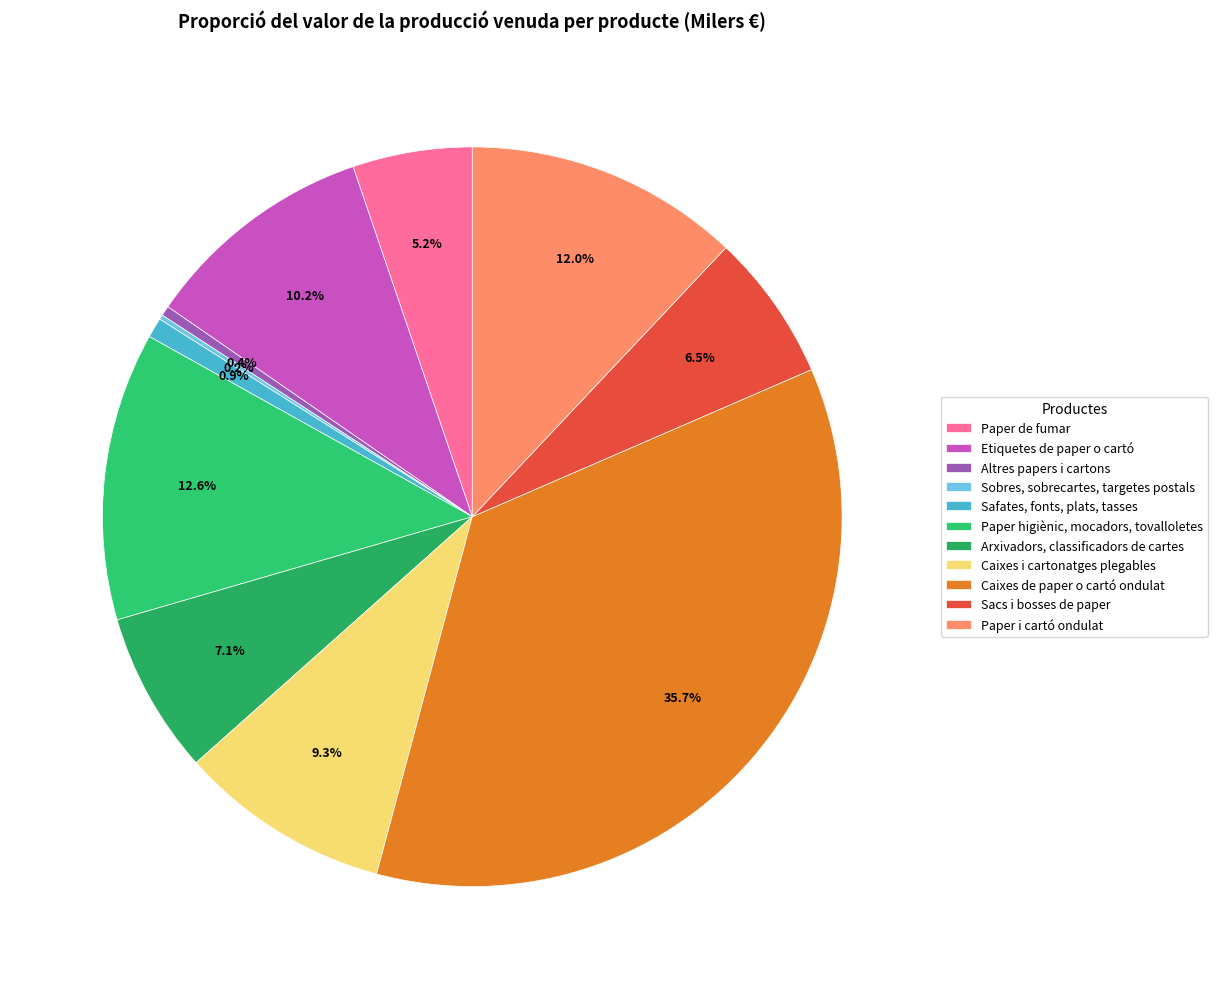

What percentage is the Paper de fumar slice, to the nearest percent?

5%